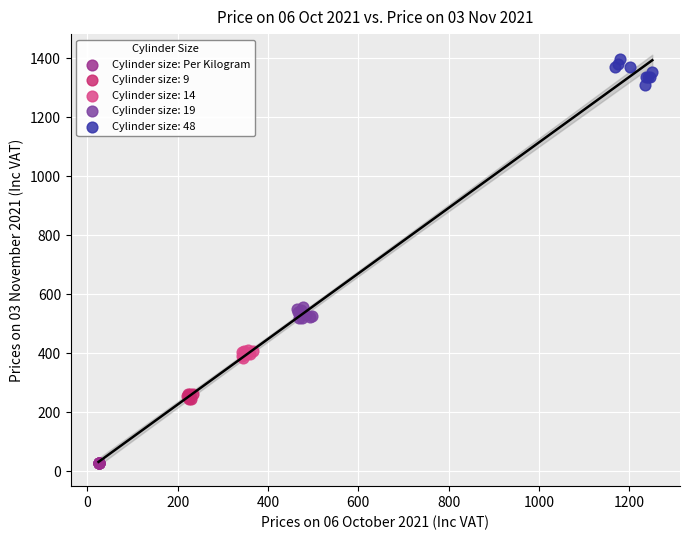

Which series contains the highest Y value?

Cylinder size: 48